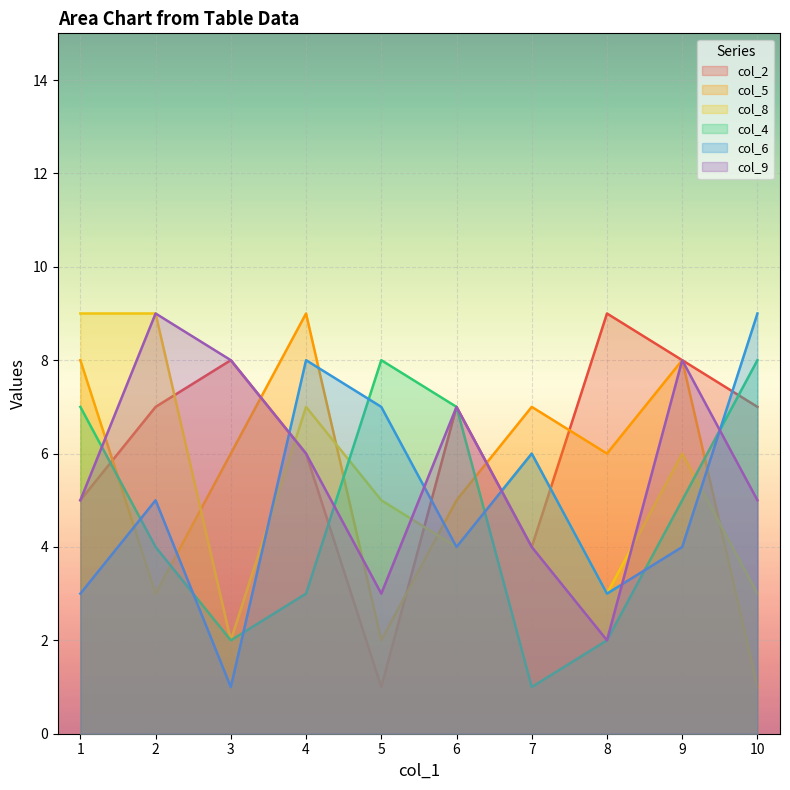

Rank the series by their maximum value, from highest to lowest.

col_2, col_5, col_8, col_6, col_9, col_4